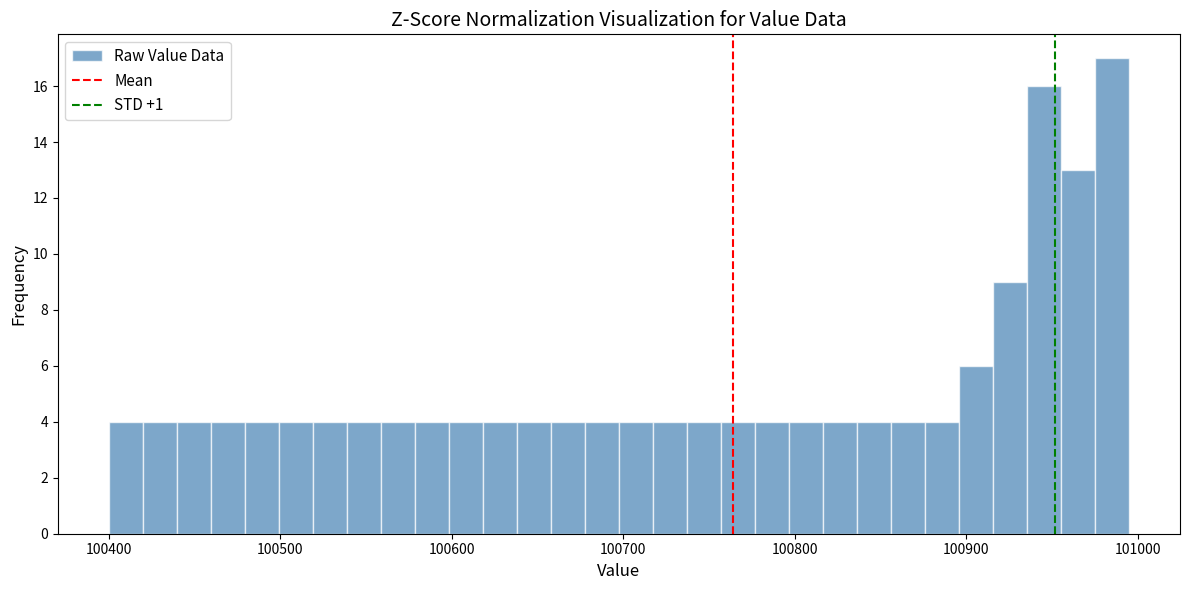

Read against the x-axis, roughly where is the centre of the tallest bar?

100990